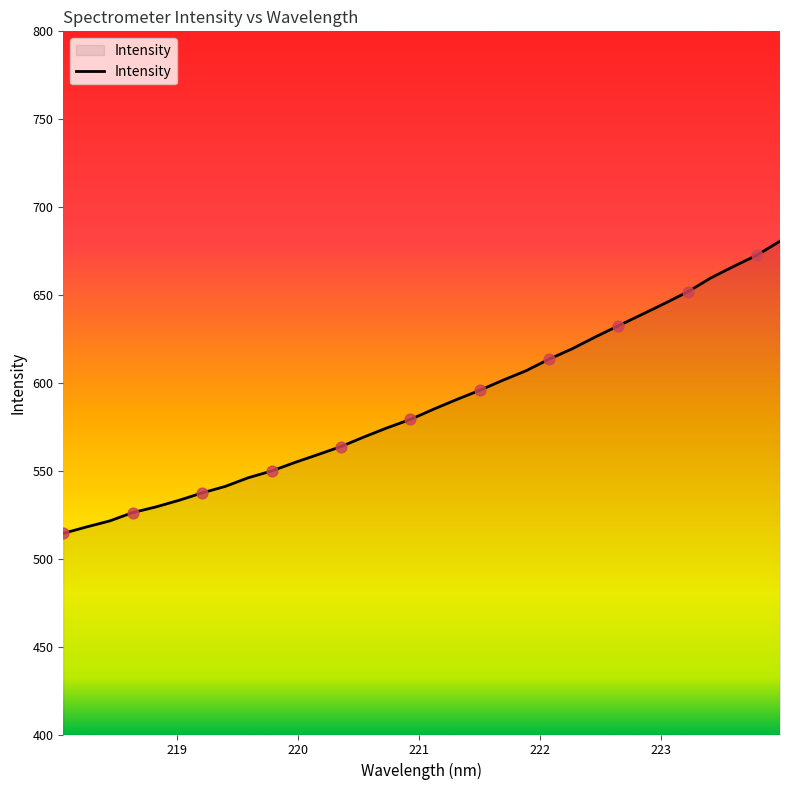

What is the difference between the maximum and minimum values?

166.2